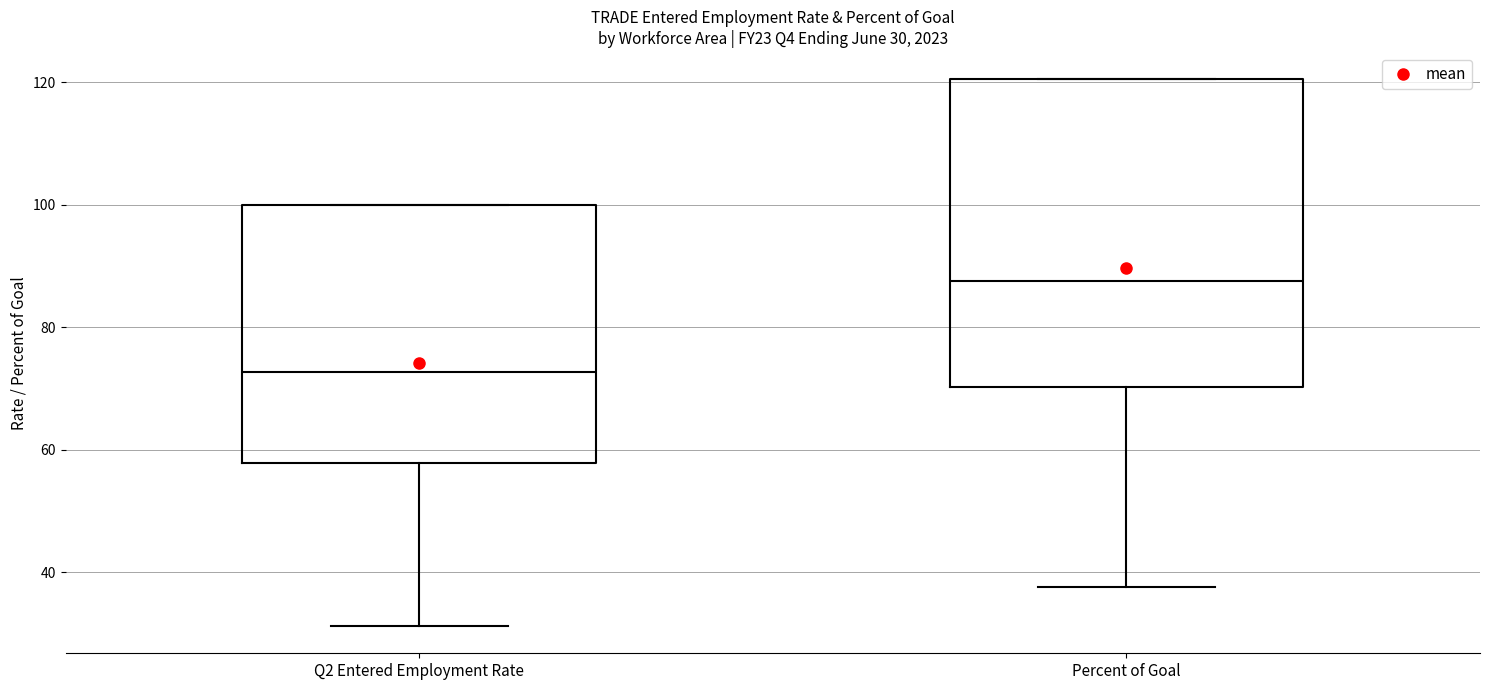

Which box's median line is the lowest?

Q2 Entered Employment Rate